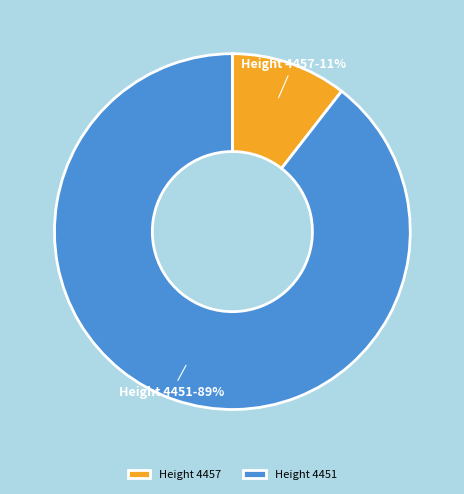

To the nearest percent, what is the average slice percentage?

50%